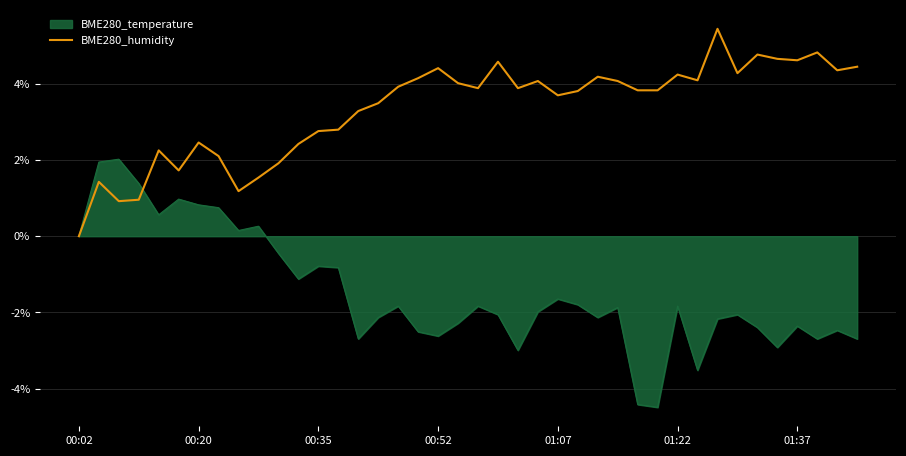

Which series has the largest total across all categories?

BME280_humidity